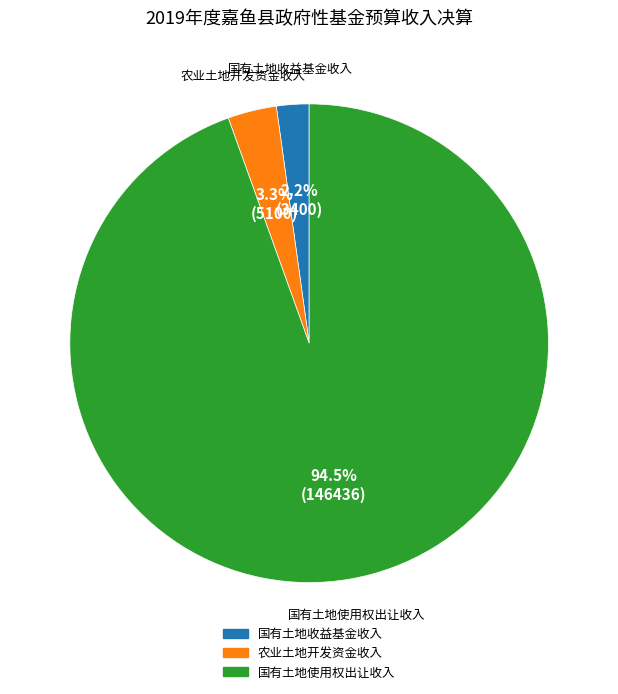

What percentage do 农业土地开发资金收入 and 国有土地收益基金收入 together represent?

5.5%